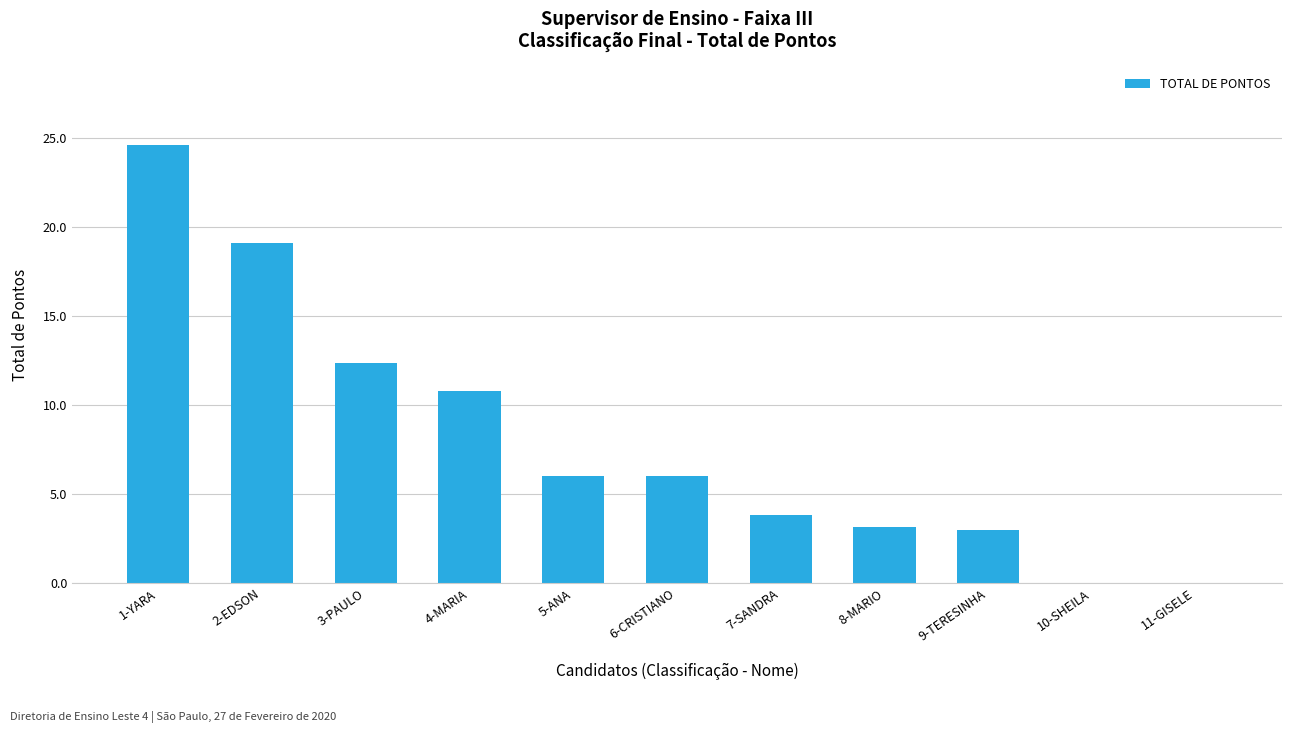

At which label is the value closest to 12?

3-PAULO